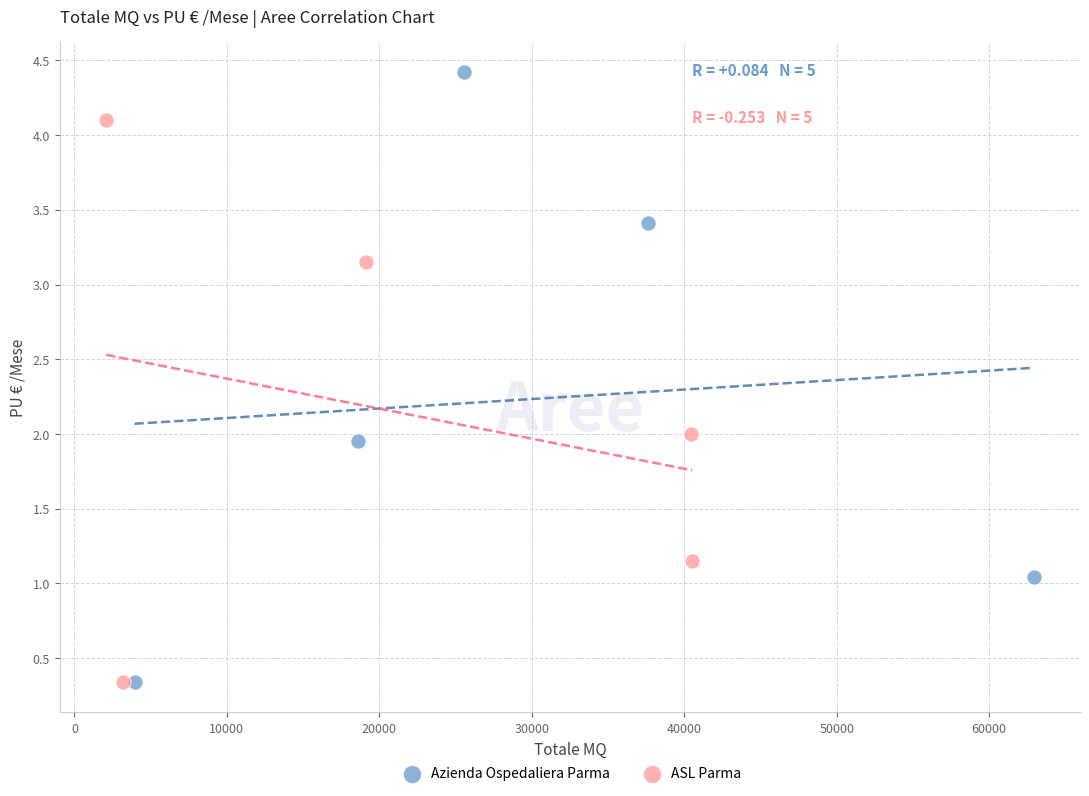

What are all the series names shown in the legend?

Azienda Ospedaliera Parma, ASL Parma